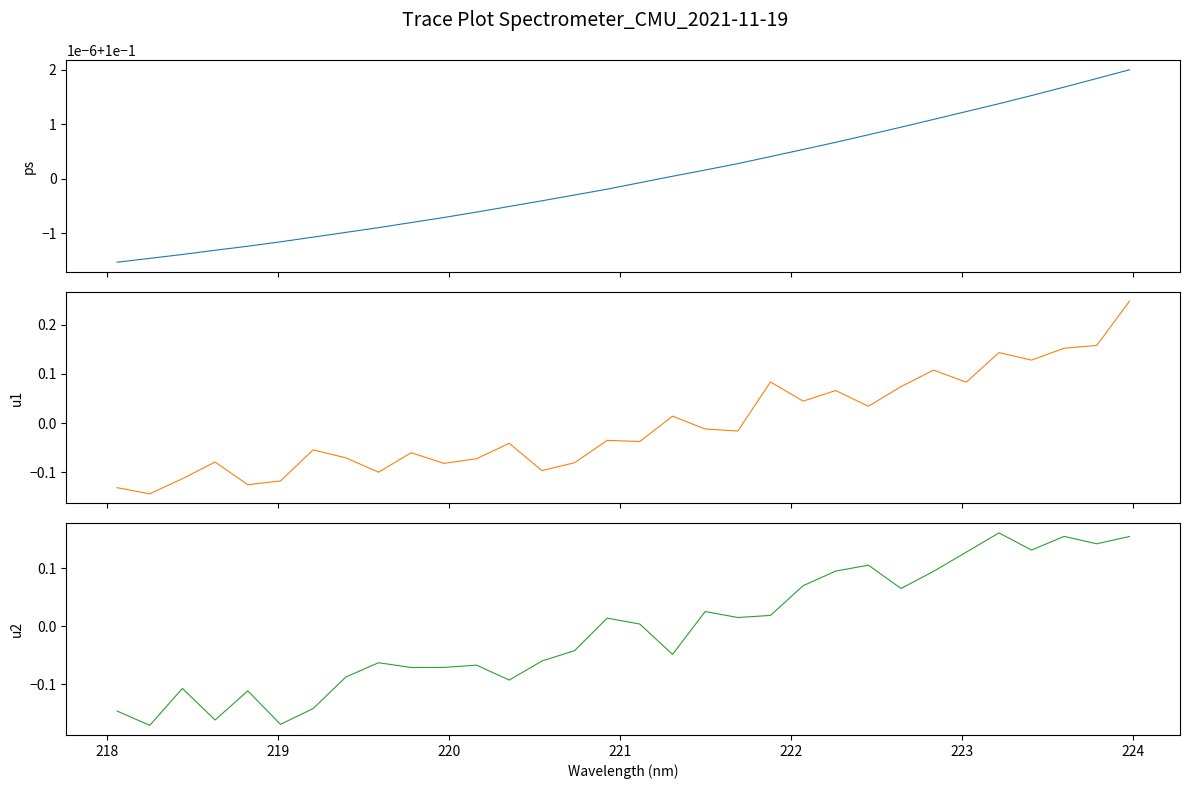

The value of Intensity_normalized at 25 is 0.1. True or false?

False